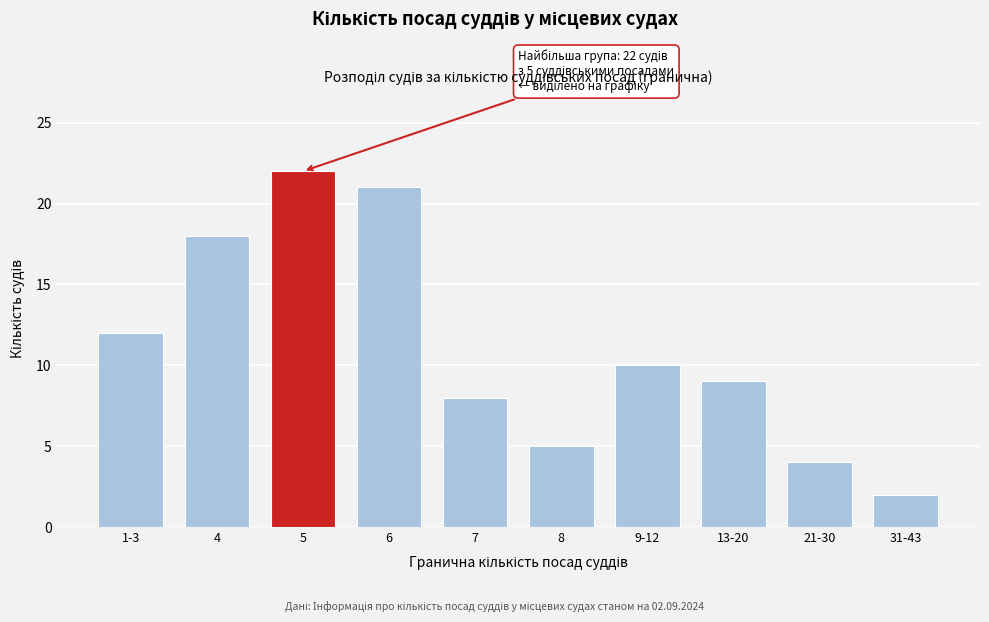

Reading left to right, extract all data points from this chart.

12	18	22	21	8	5	10	9	4	2